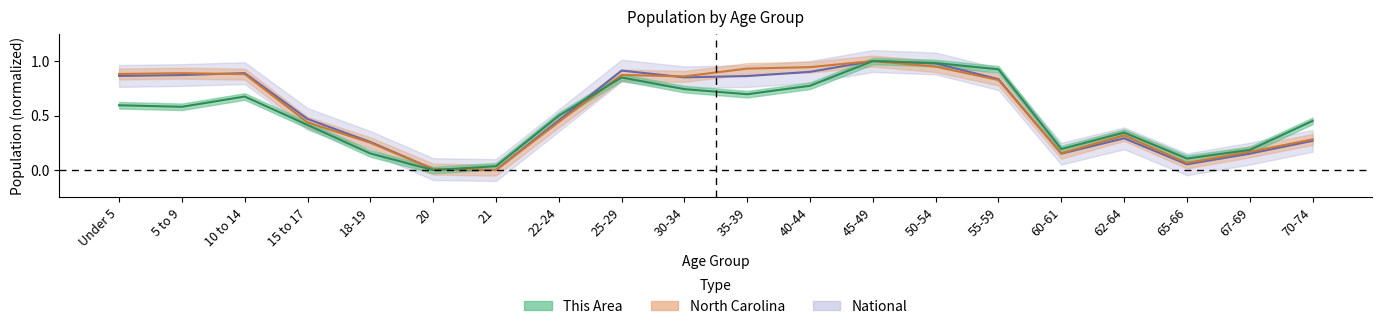

Which label corresponds to the smallest value in the chart?

20